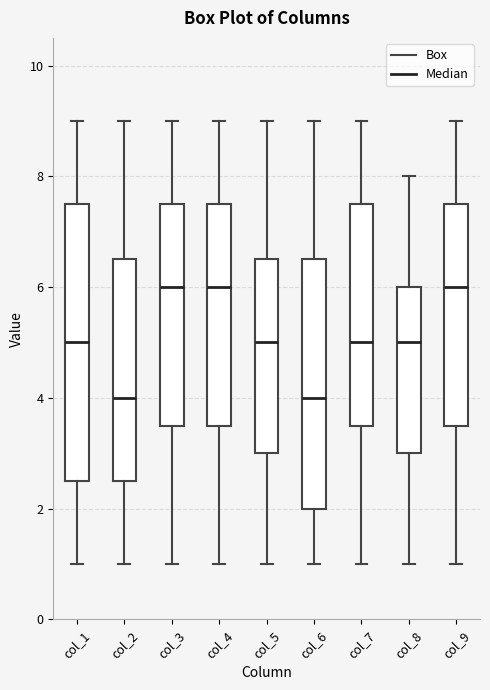

Comparing the boxes themselves (not the whiskers), which one is the tallest?

col_1